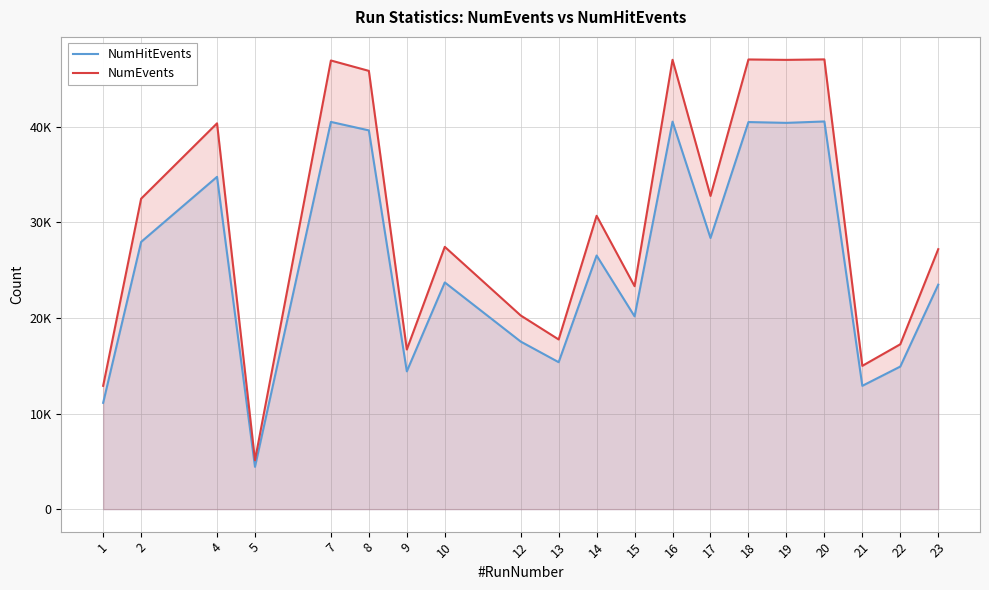

The value of NumEvents at 2 is 8562. True or false?

False